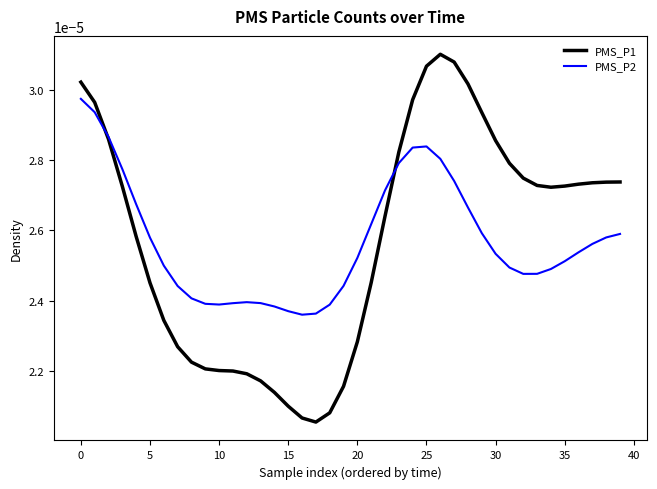

At how many categories does at least one series exceed 0?

40